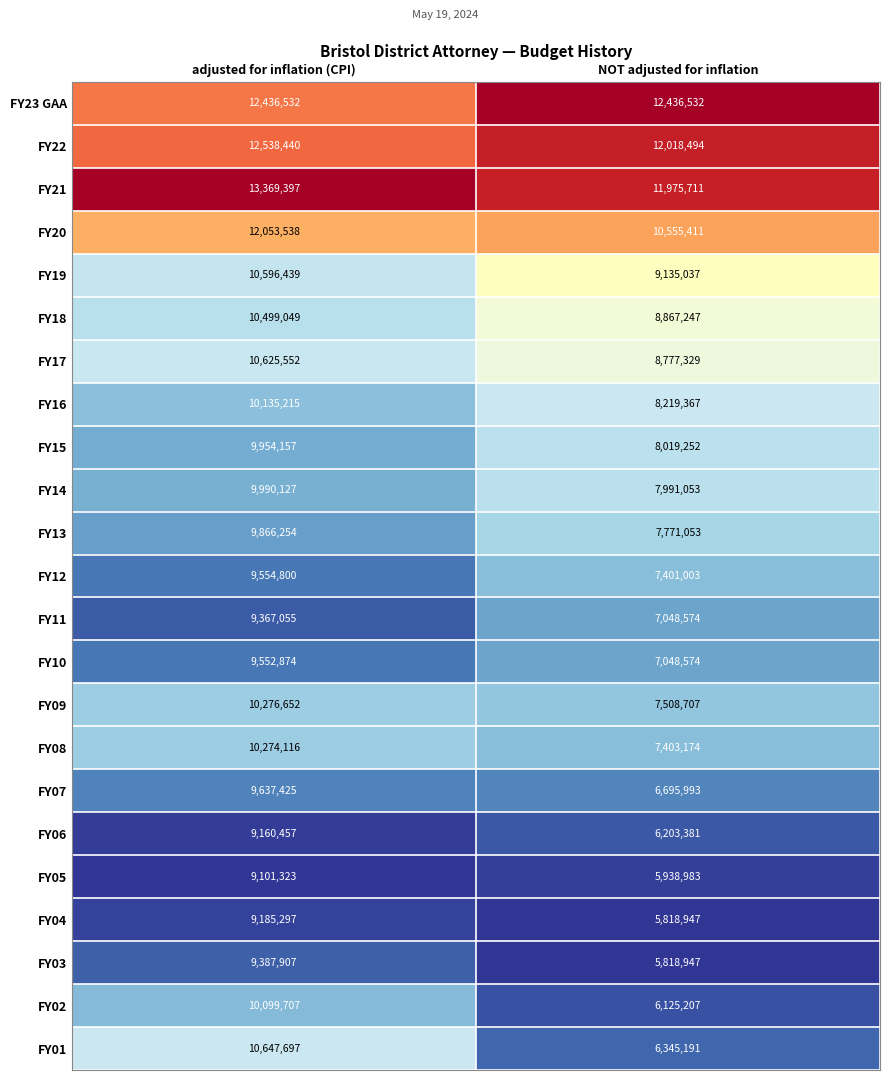

True or false: FY14 has a value of 10504674 at NOT adjusted for inflation.

False